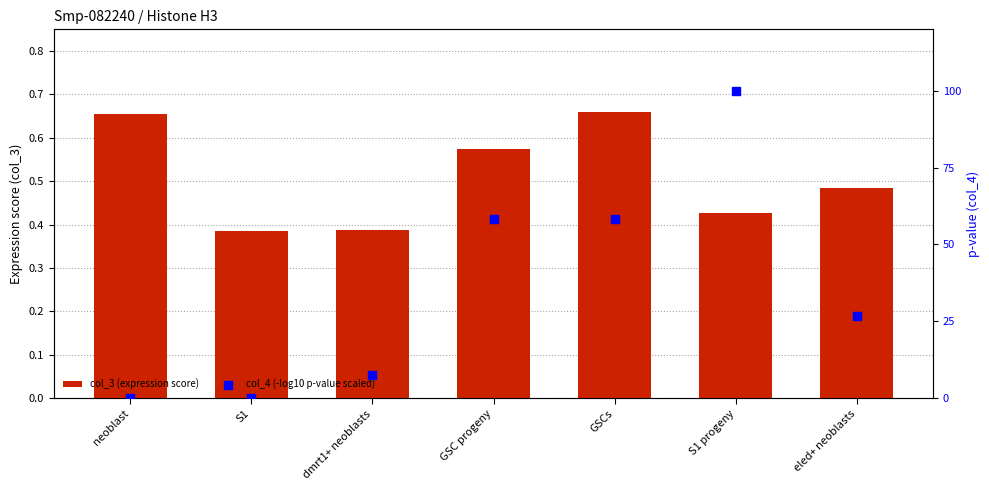

Which series contains the lowest Y value?

col_4 (-log10 p-value scaled)